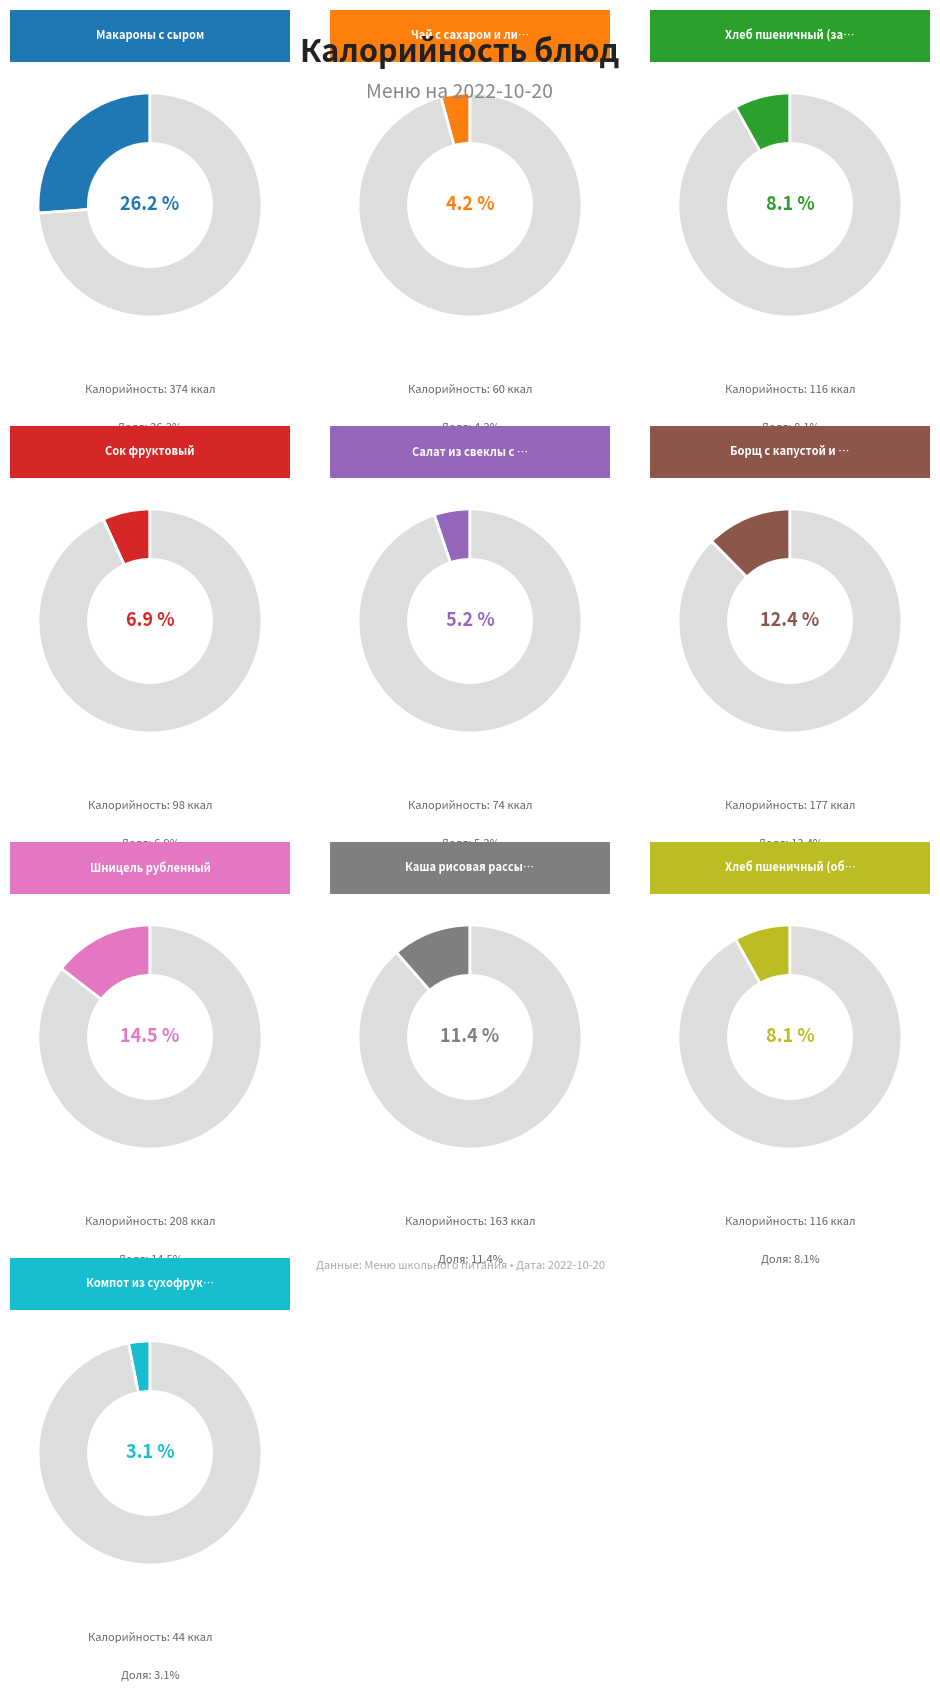

Between Каша рисовая рассыпчатая and Хлеб пшеничный (завтрак), which is larger?

Каша рисовая рассыпчатая